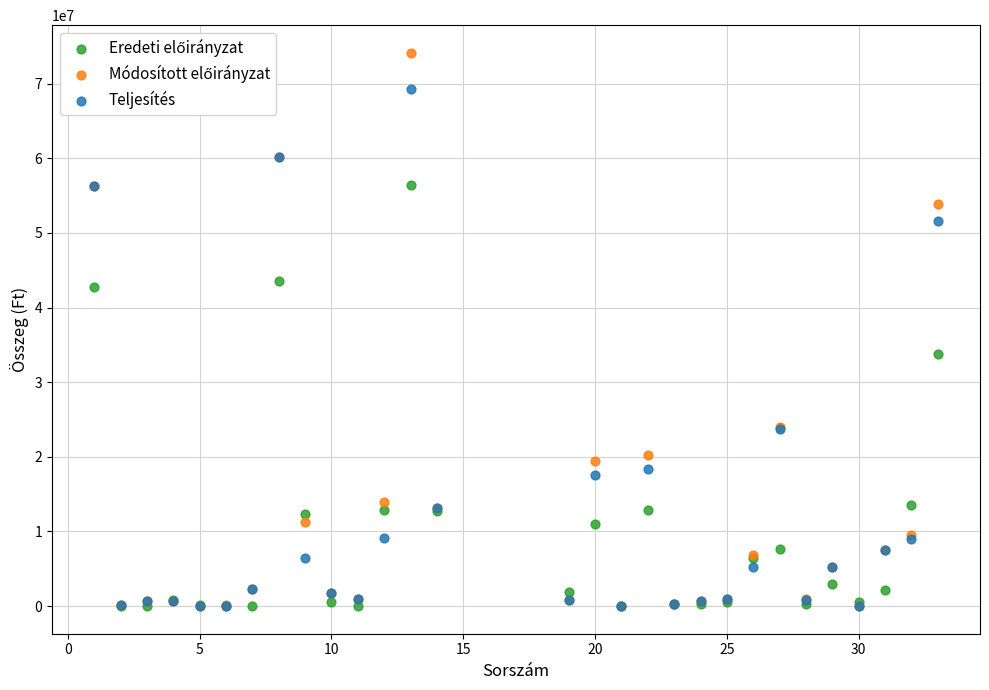

In the Teljesítés series, what Y value is closest to 34635170?

23786522